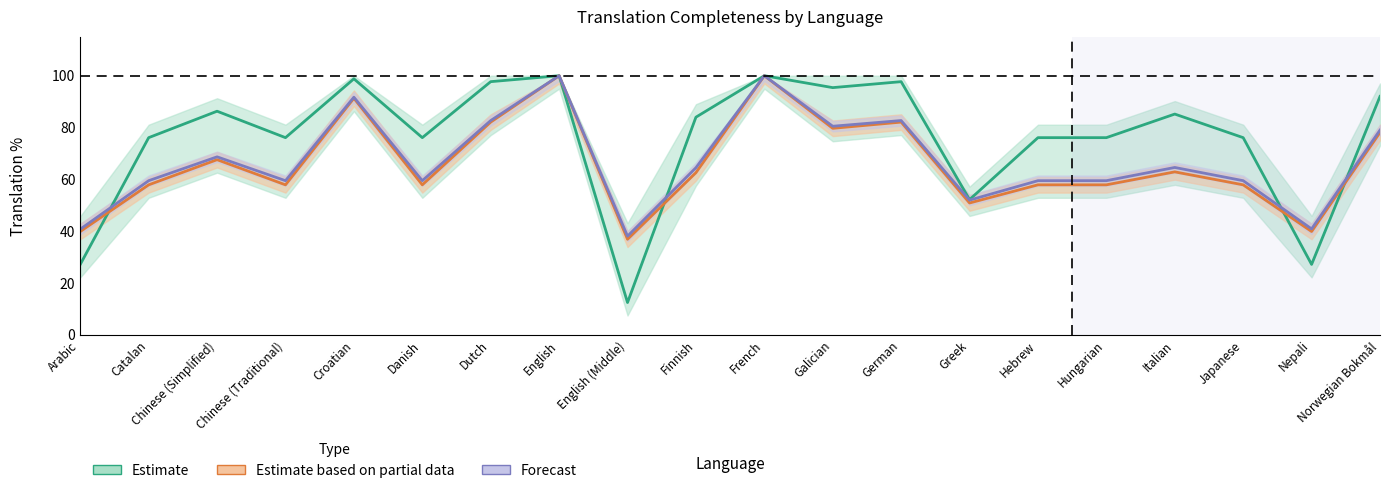

True or false: translated_percent has more than 0 interior local peaks.

True